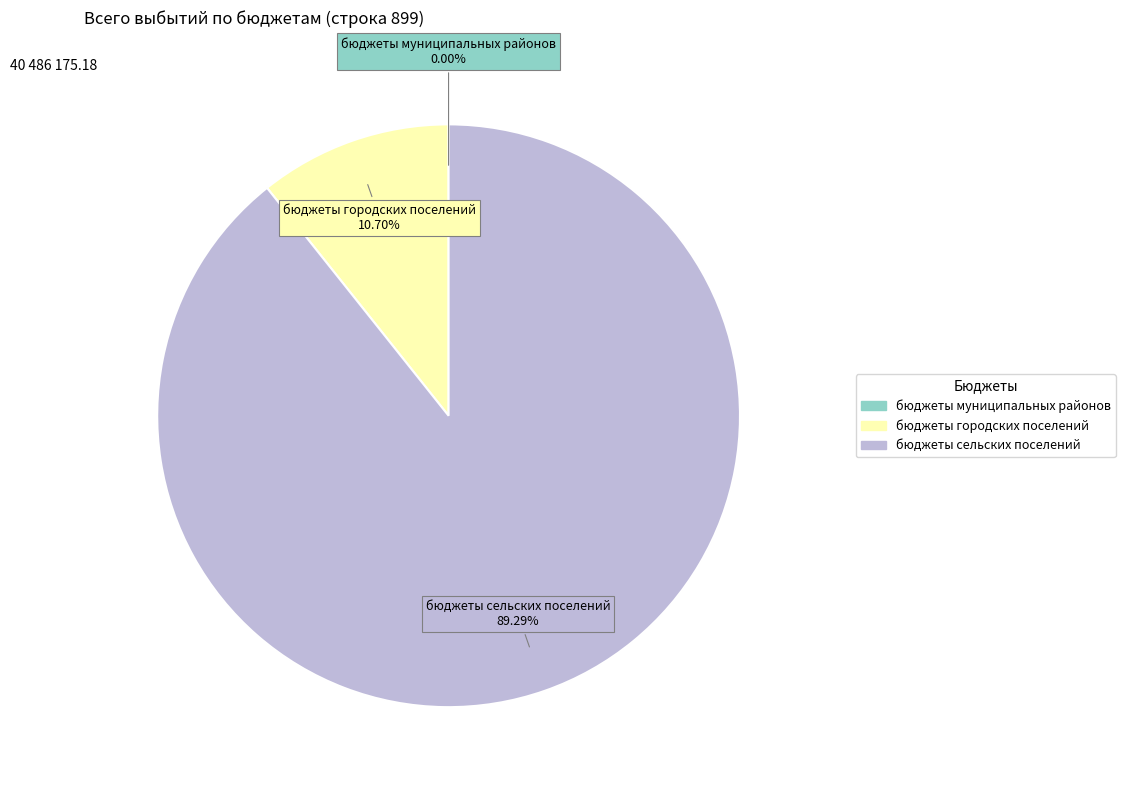

What is the ratio of the value at бюджеты сельских поселений to the value at бюджеты городских поселений?

8.3